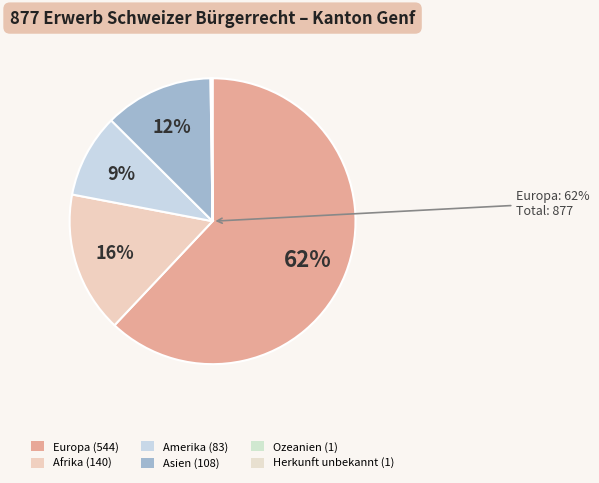

Is there a majority slice in this chart?

Yes